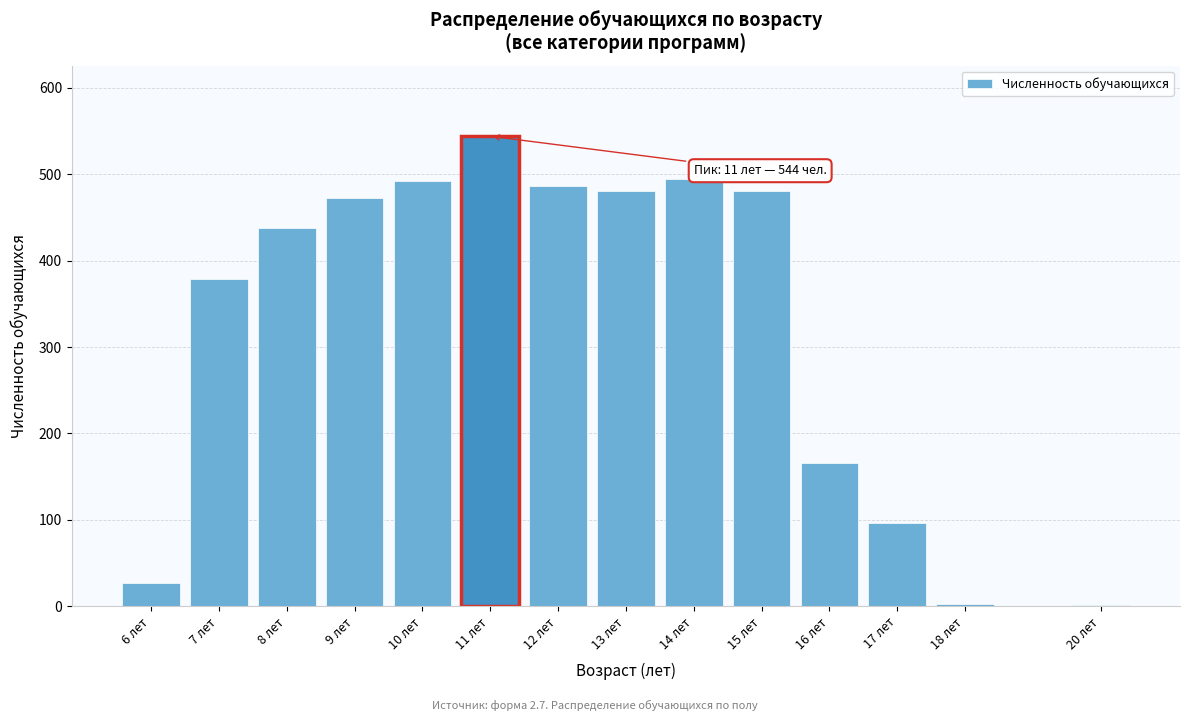

What is the sum of the values at 11 лет and 13 лет?

1024